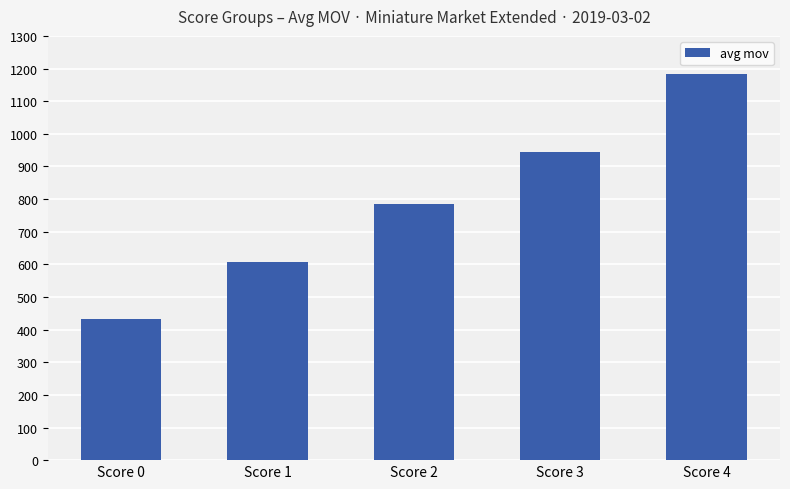

At which category does the chart reach its peak across all series?

Score 4